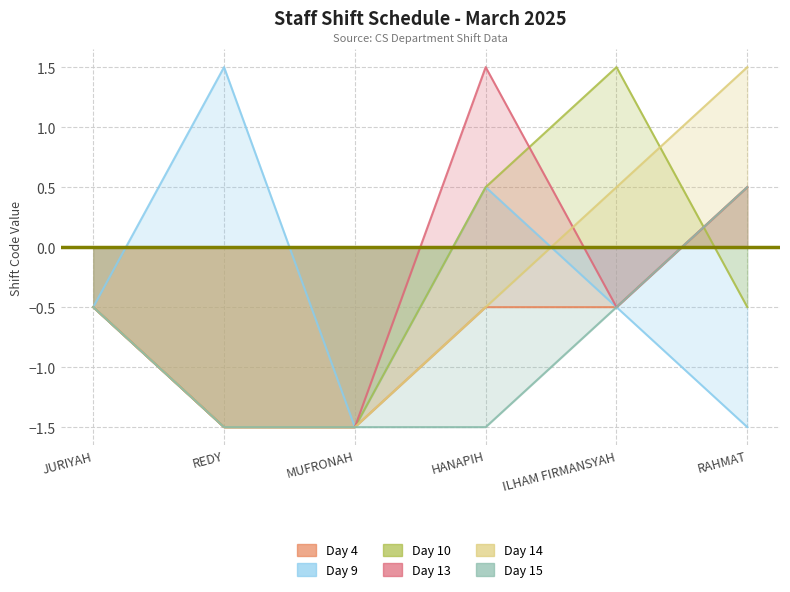

Where is Day 9 nearest to the value 0?

JURIYAH